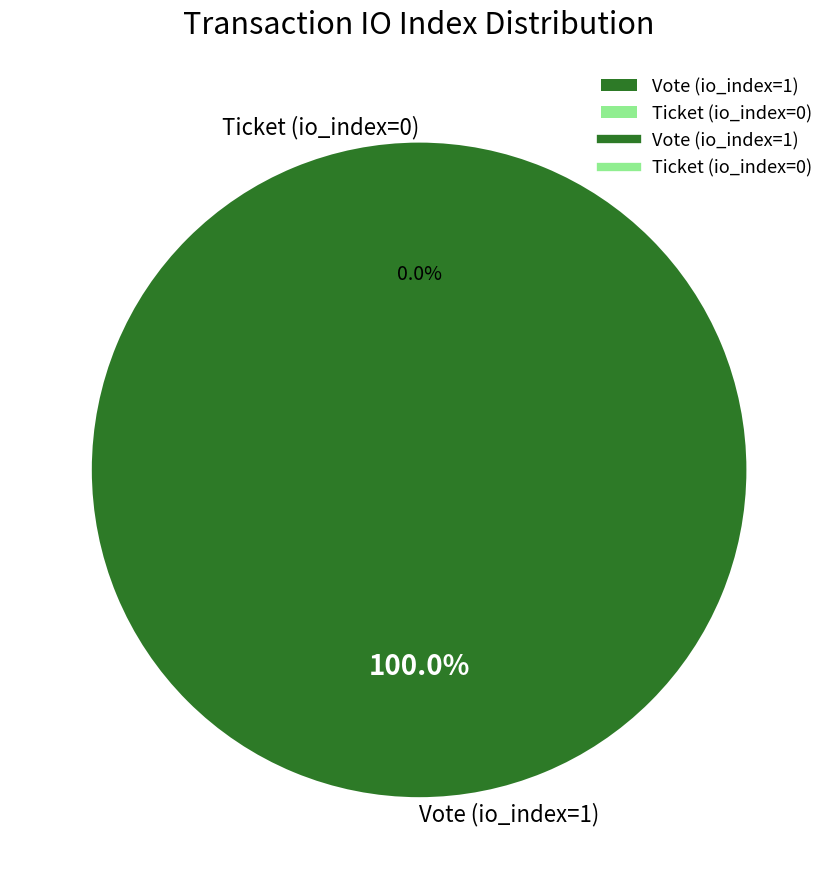

What is the total percentage of Ticket (io_index=0) and Vote (io_index=1)?

100.0%